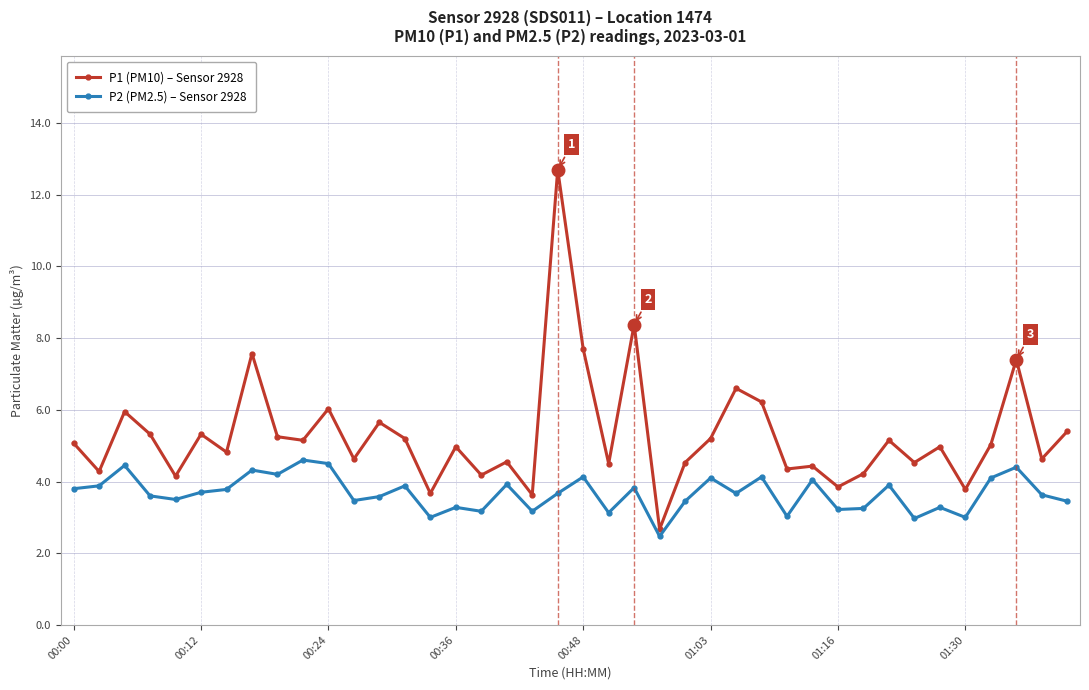

What is the sum of all P2 (PM2.5) – Sensor 2928 values?

146.7